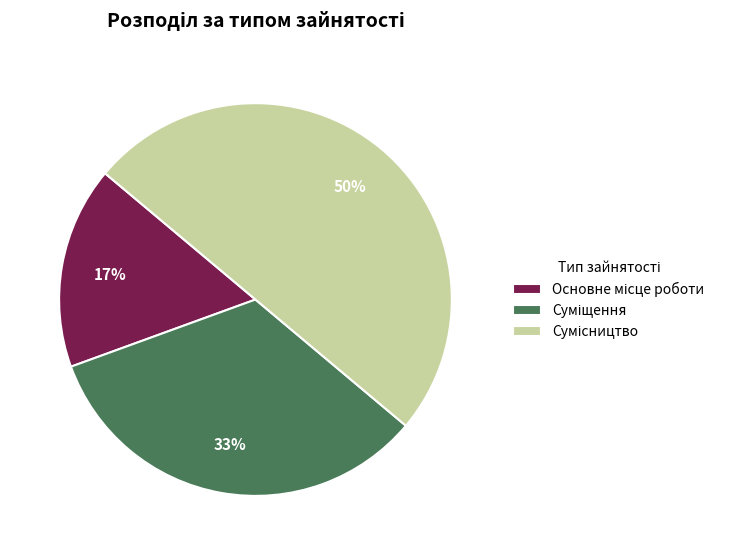

To the nearest percent, what is the difference between the largest and smallest slice percentages?

33%